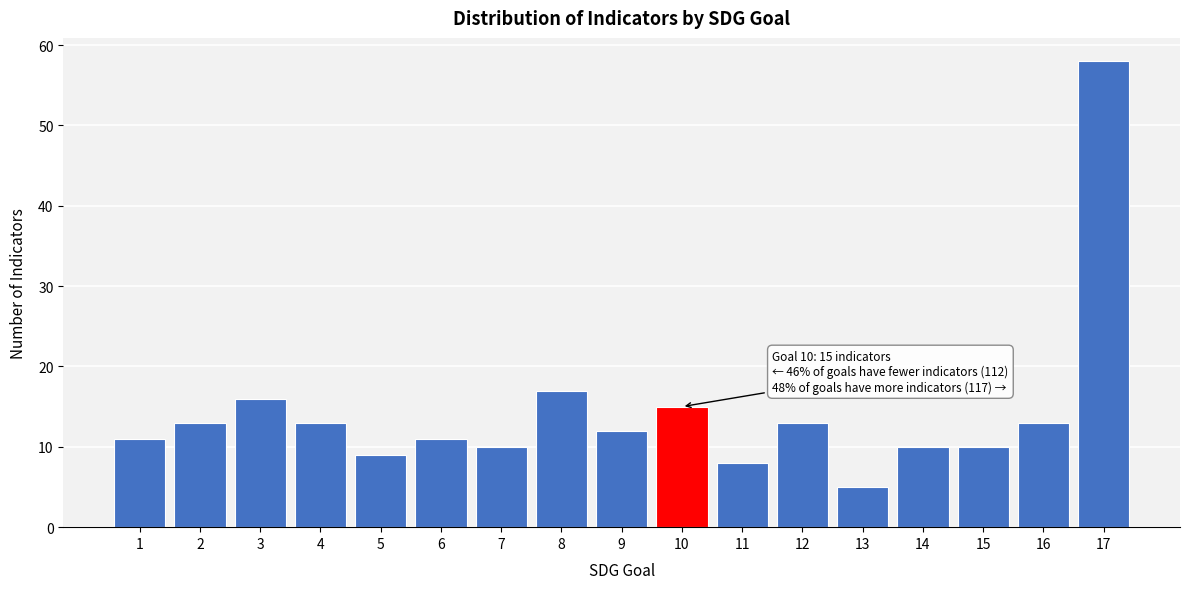

Reading left to right, transcribe all the data shown in this chart.

11	13	16	13	9	11	10	17	12	15	8	13	5	10	10	13	58